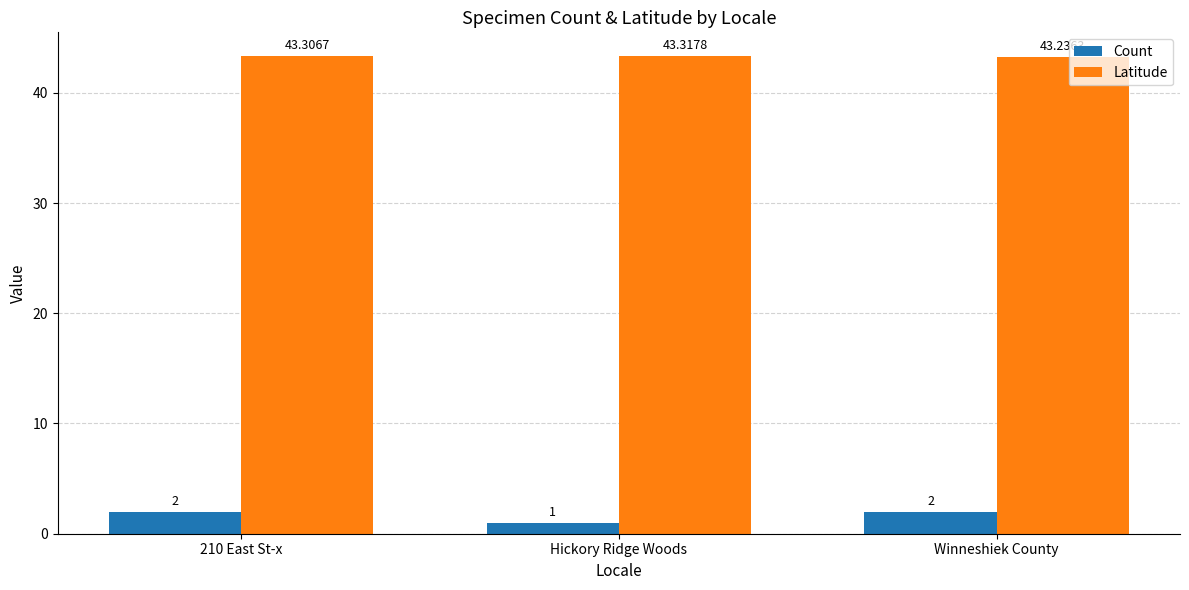

The Count series shows 2.0 at Winneshiek County. True or false?

True